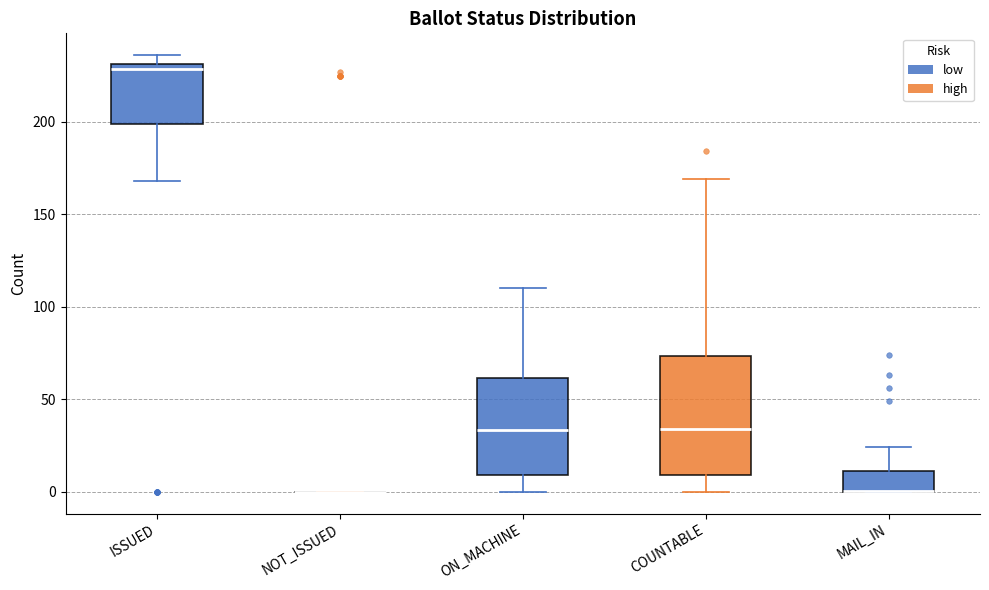

Comparing the boxes themselves (not the whiskers), which one is the tallest?

COUNTABLE